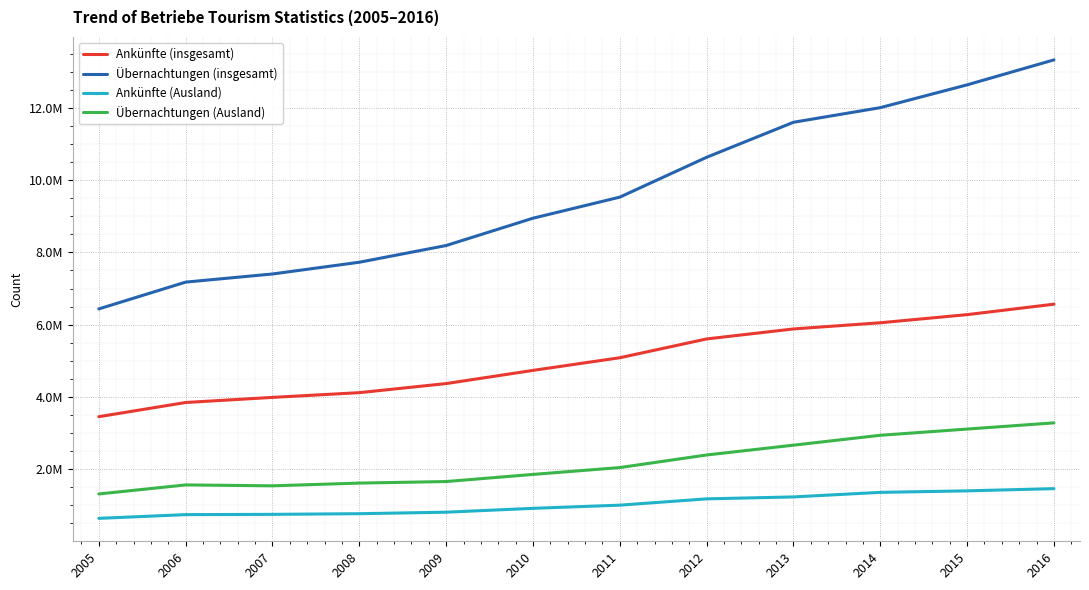

Does the chart have visible grid lines?

Yes